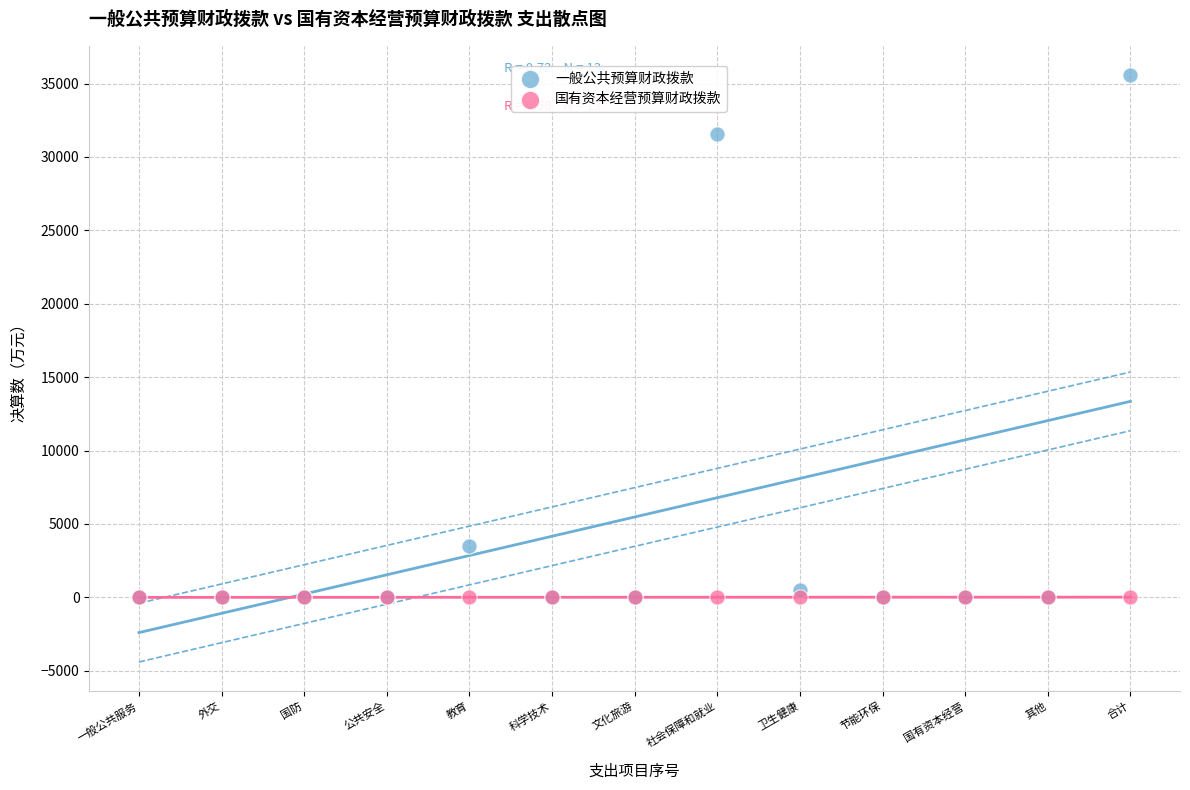

Which series reaches the maximum Y coordinate?

一般公共预算财政拨款